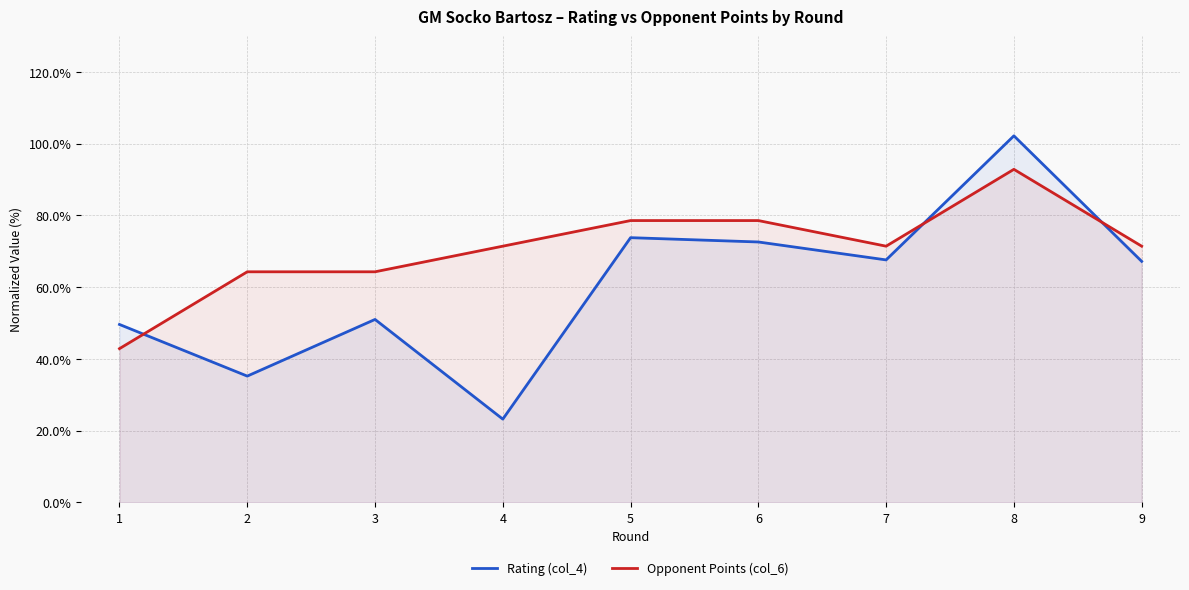

True or false: Opponent Points (col_6) has a value of 92.9 at 8.

True